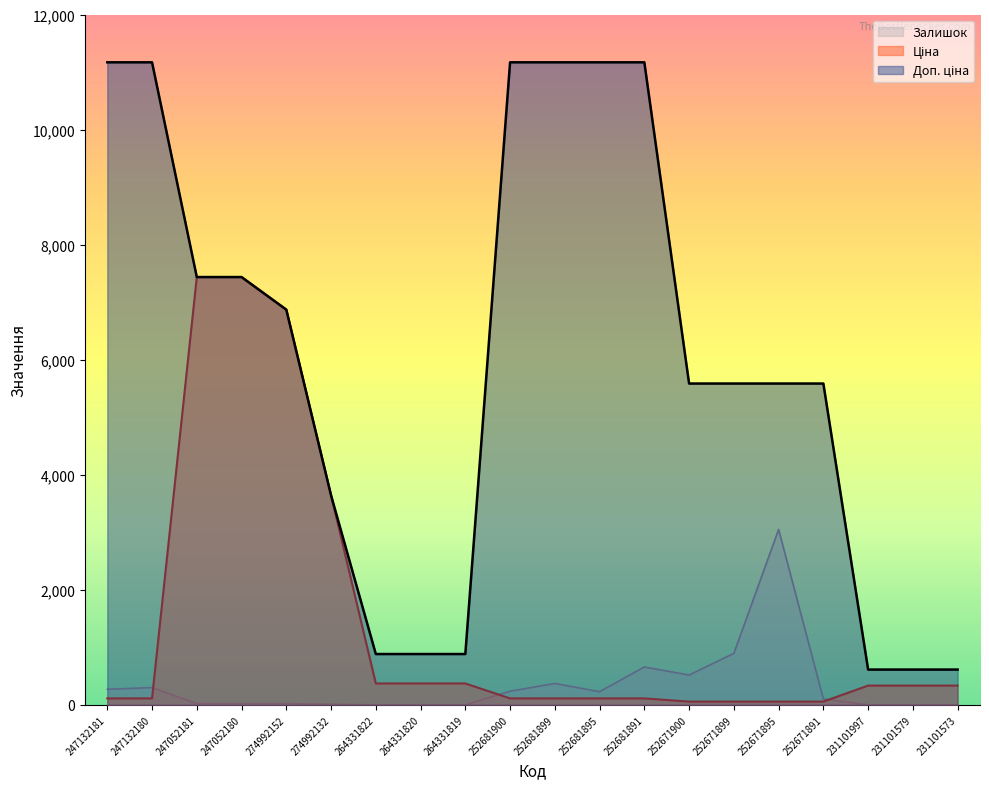

What is the difference between the Ціна values at 252671899 and 274992132?

3584.9